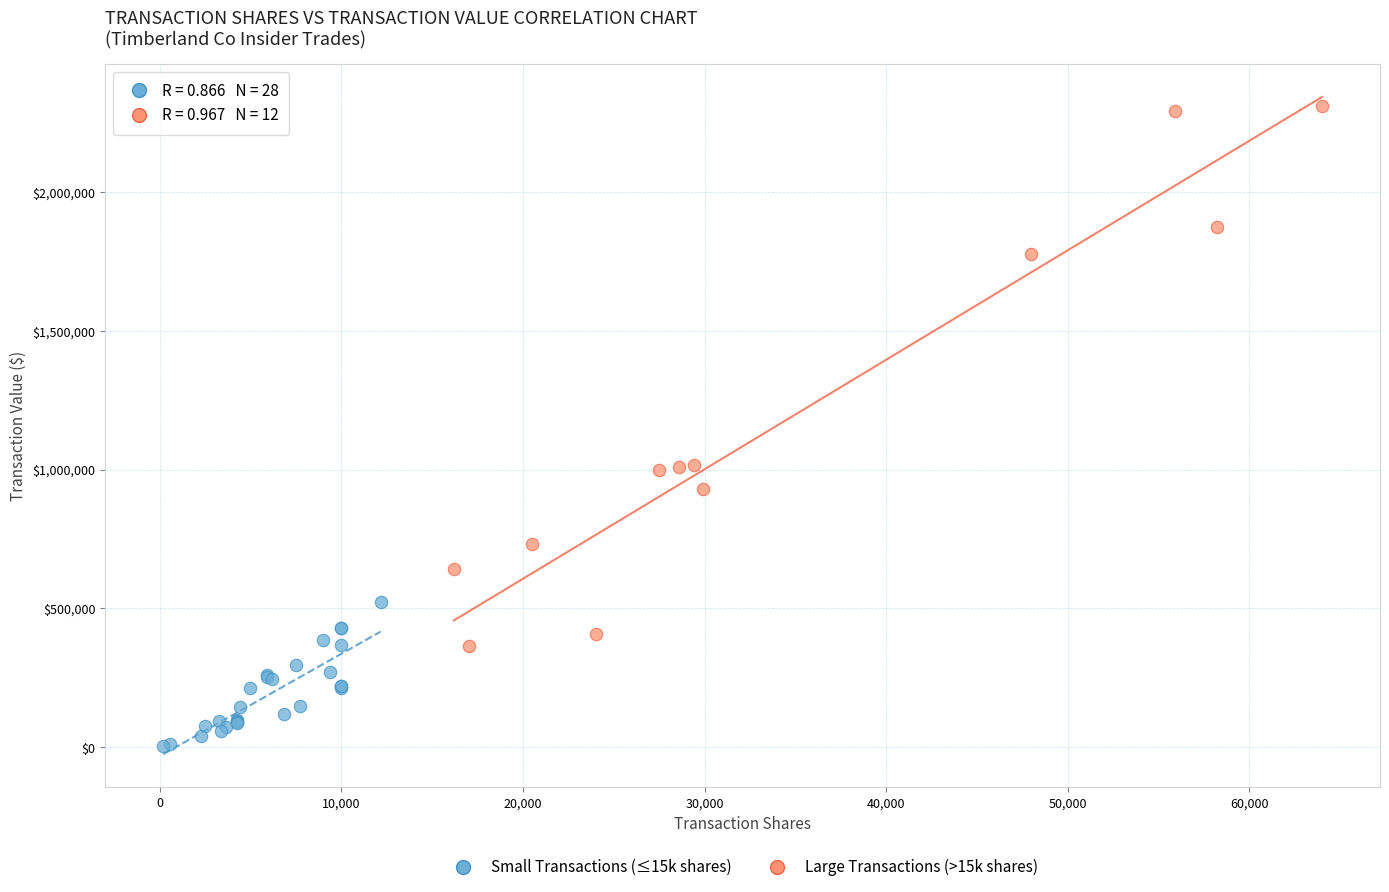

Which series reaches the minimum Y coordinate?

Small Transactions (≤15k shares)